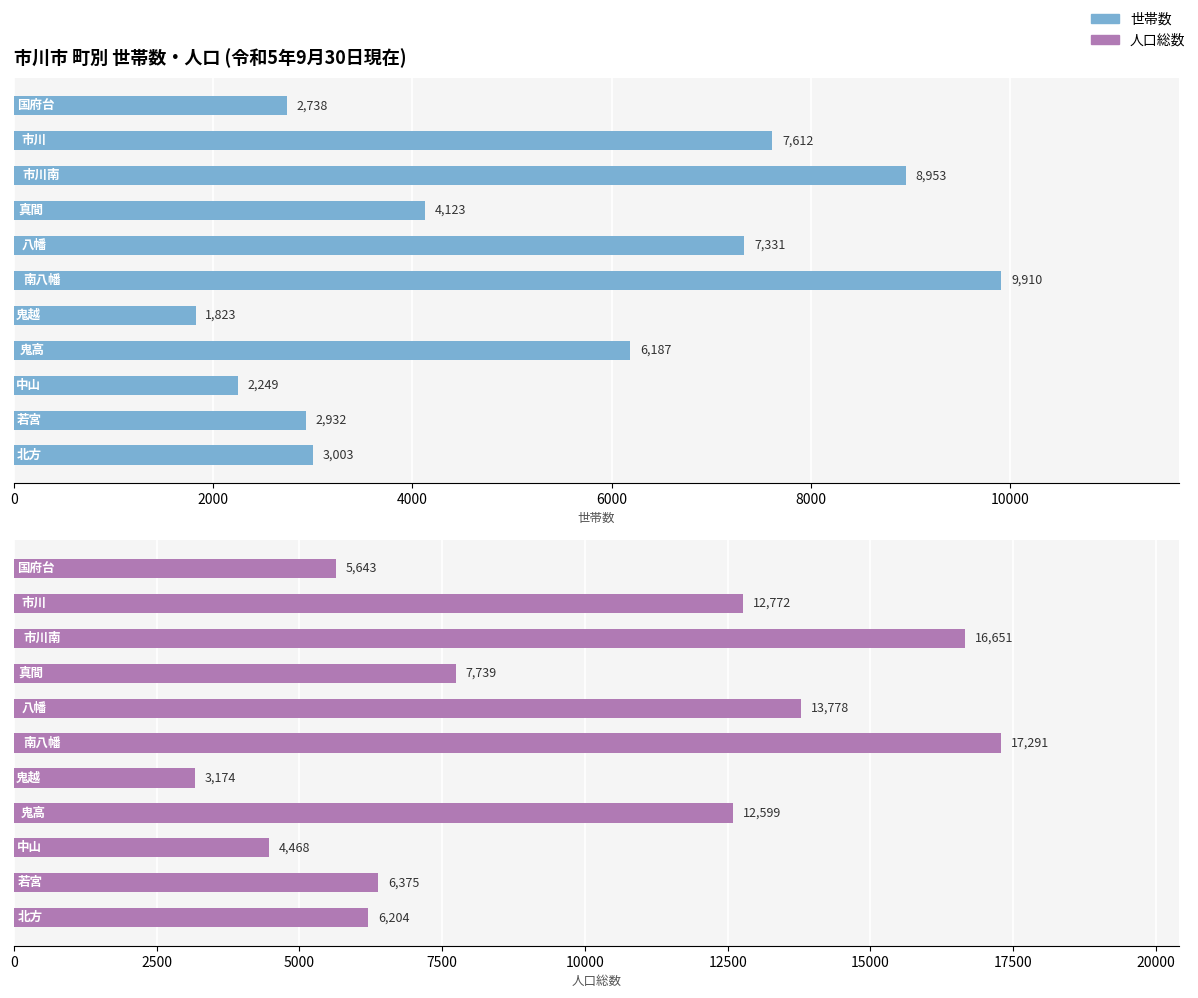

Which series has the largest total across all categories?

人口総数